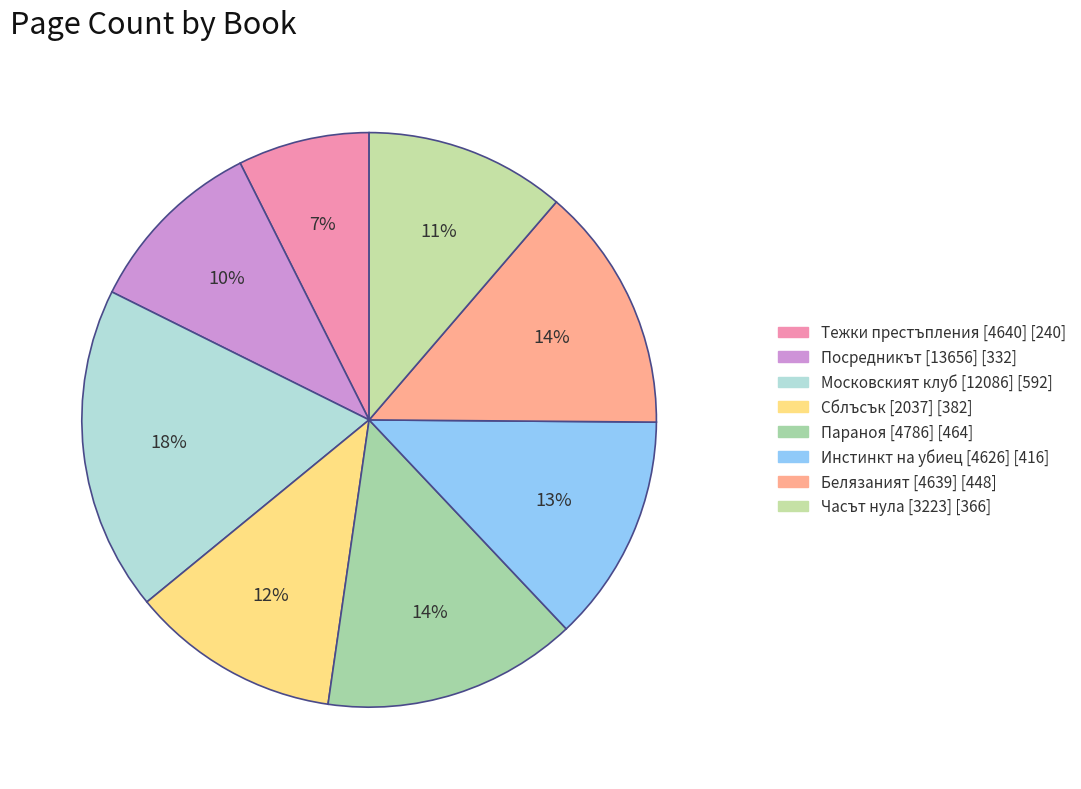

Which category has the biggest portion of the pie?

Московският клуб [12086]